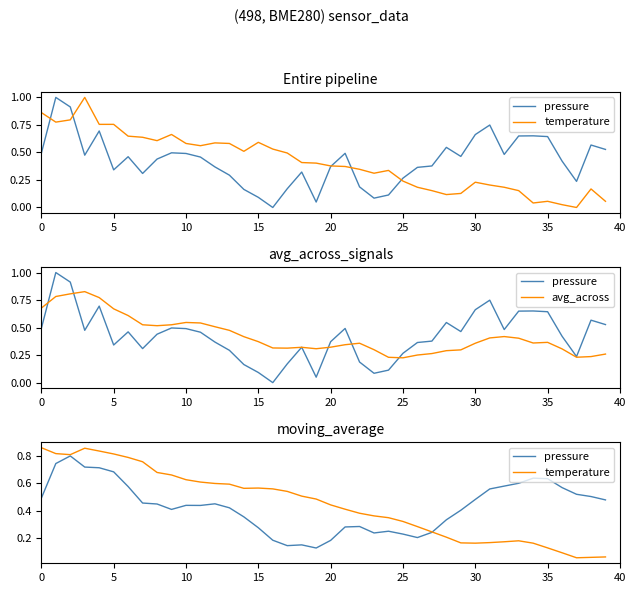

What is the difference between the maximum and second lowest values in the pressure series?

0.7